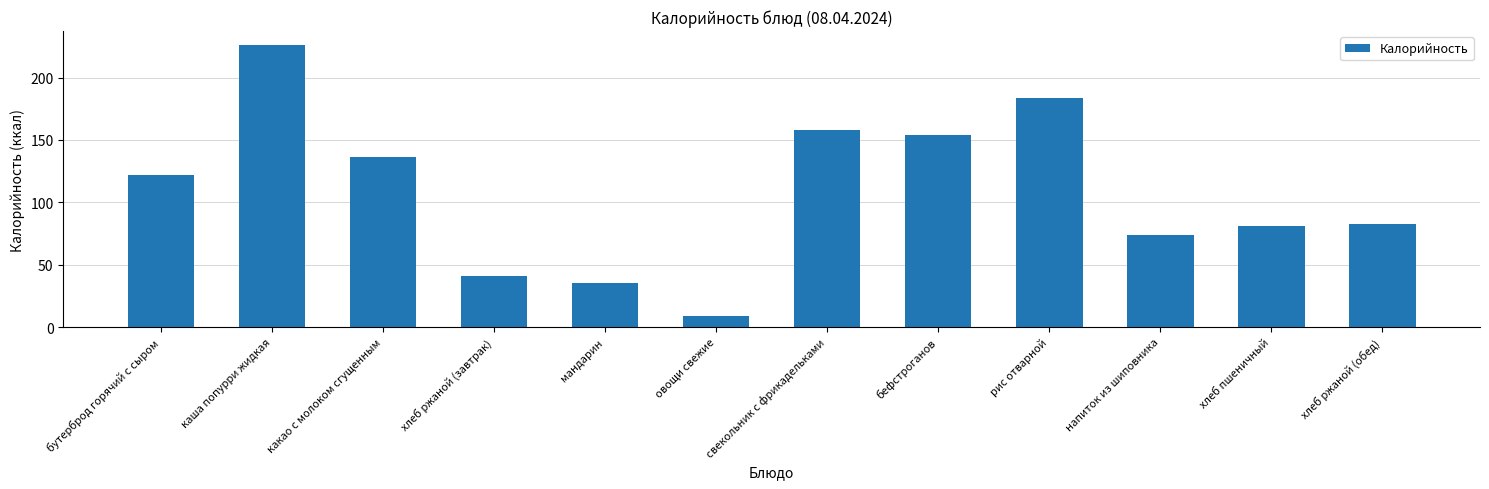

What is the maximum value shown in the chart?

226